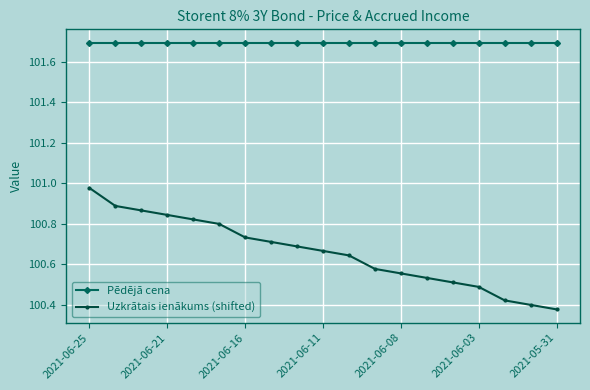

What is the highest value of the Pēdējā cena series?

101.7